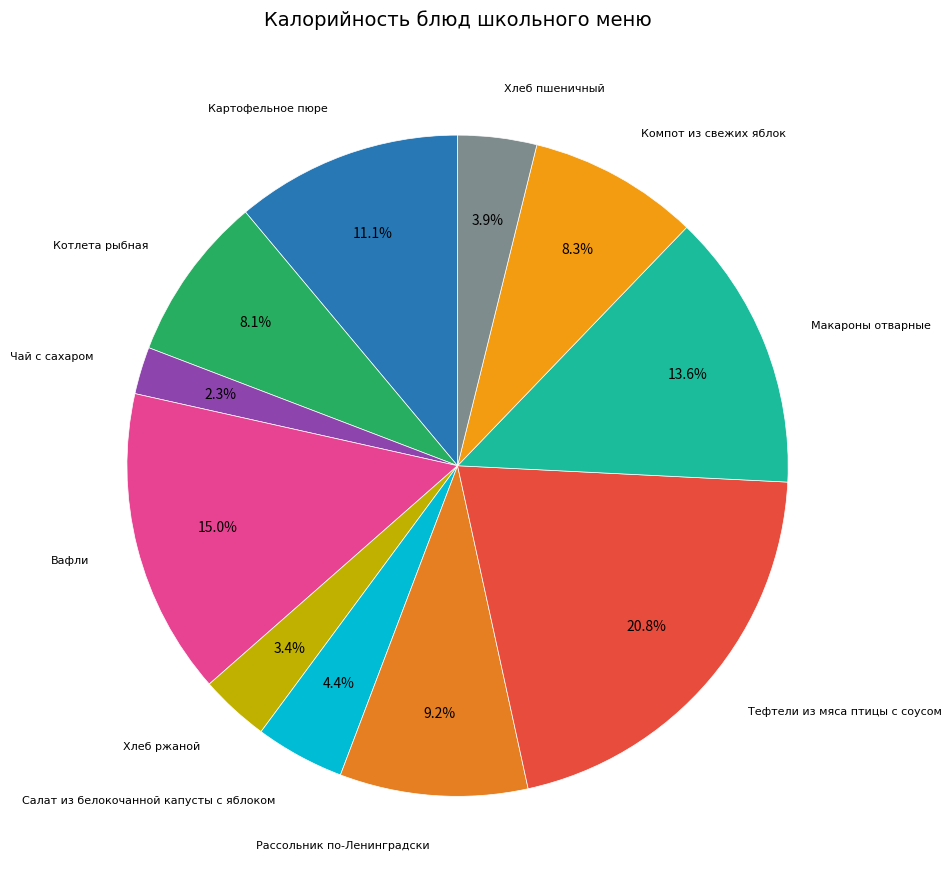

Count the number of slices in the pie.

11